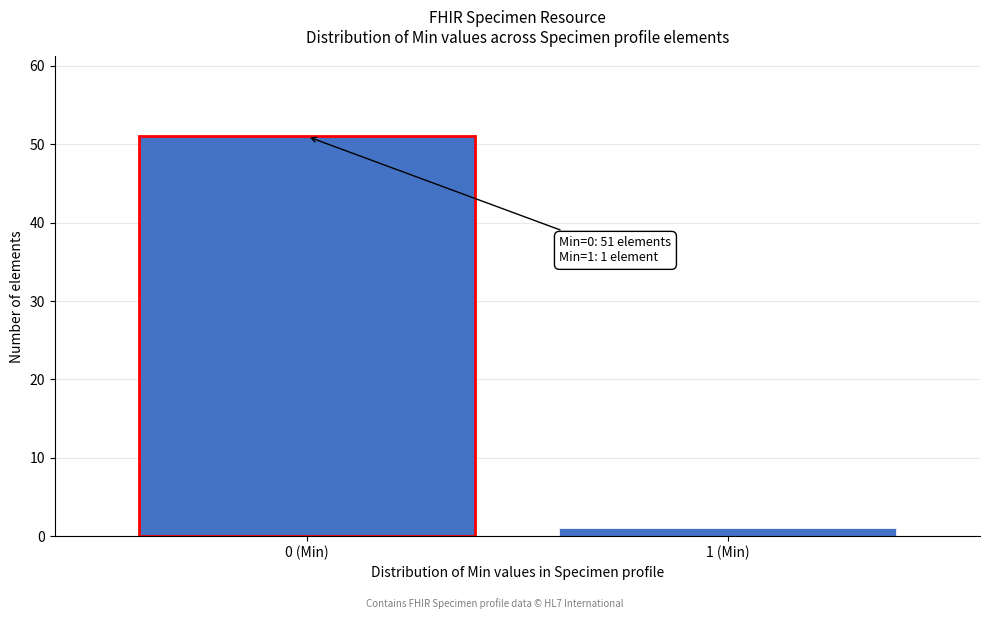

Reading left to right, list all the values displayed in this chart.

0 (Min)=51	1 (Min)=1